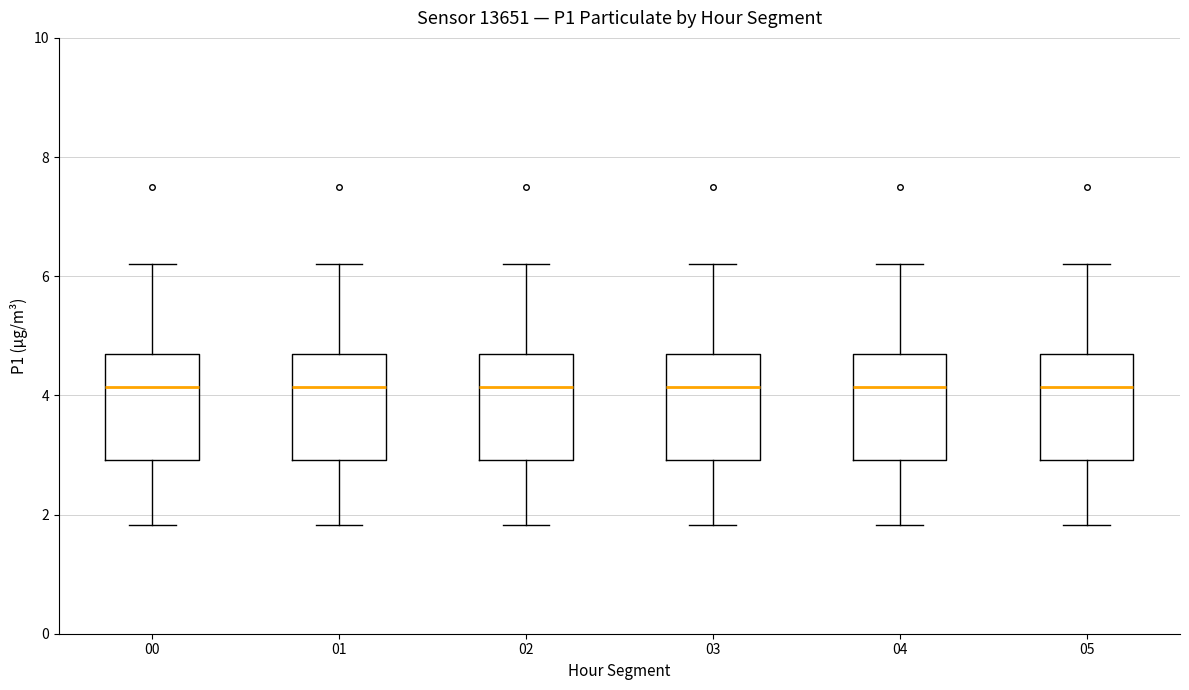

Reading left to right, transcribe this box plot: for each box, give where its median line is, the range the box spans, and where its two whiskers end, as read against the y-axis. The values are not printed on the chart, so give them approximately, as read against the axis.

00: median 4.2, box 3.0 to 4.6, whiskers 1.8 to 6.2
01: median 4.2, box 3.0 to 4.6, whiskers 1.8 to 6.2
02: median 4.2, box 3.0 to 4.6, whiskers 1.8 to 6.2
03: median 4.2, box 3.0 to 4.6, whiskers 1.8 to 6.2
04: median 4.2, box 3.0 to 4.6, whiskers 1.8 to 6.2
05: median 4.2, box 3.0 to 4.6, whiskers 1.8 to 6.2